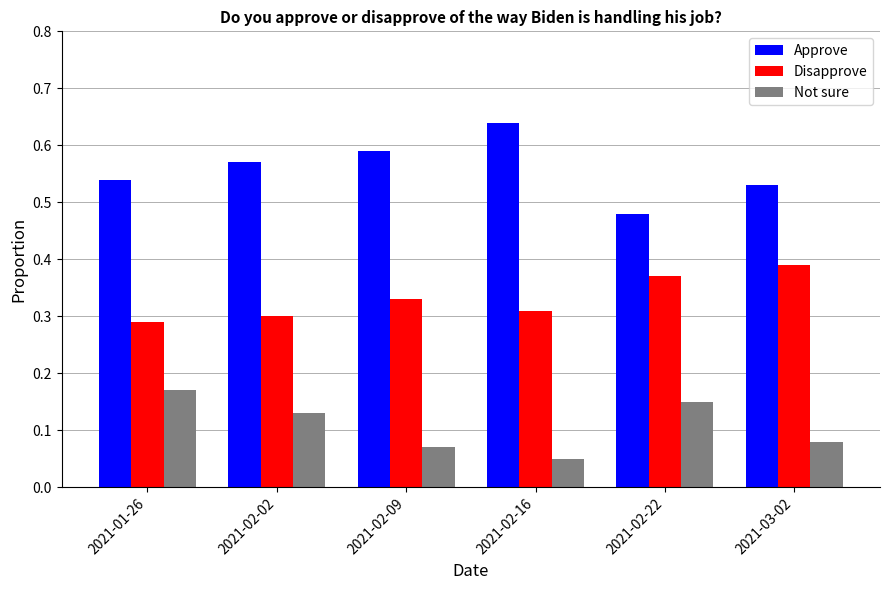

Which category has the highest value across all series?

2021-02-16